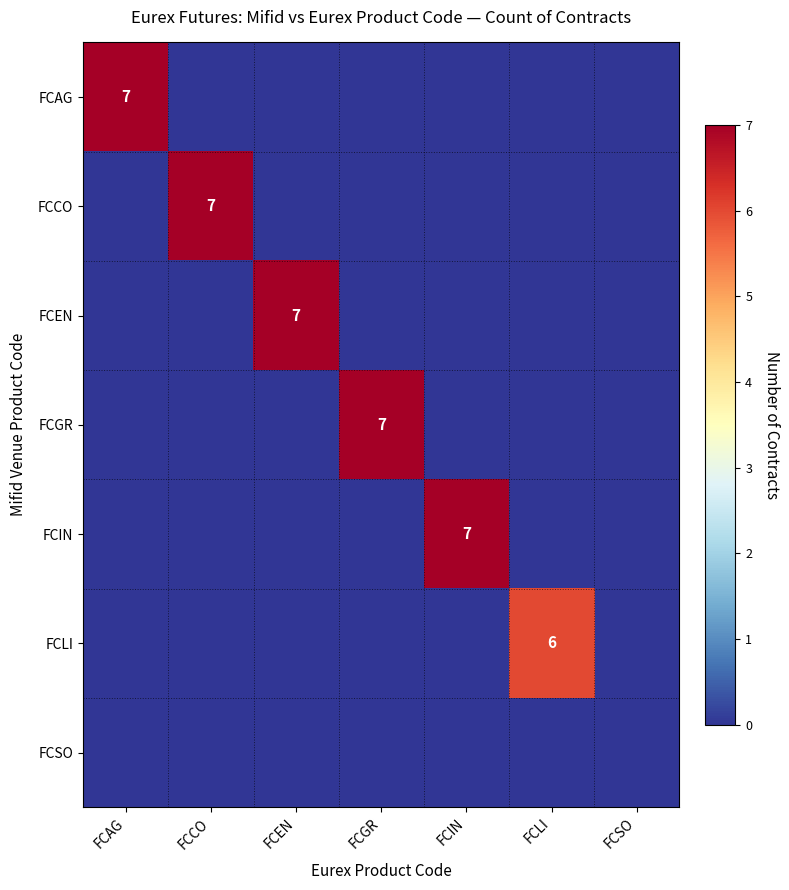

What is the total value across all series at FCGR?

7